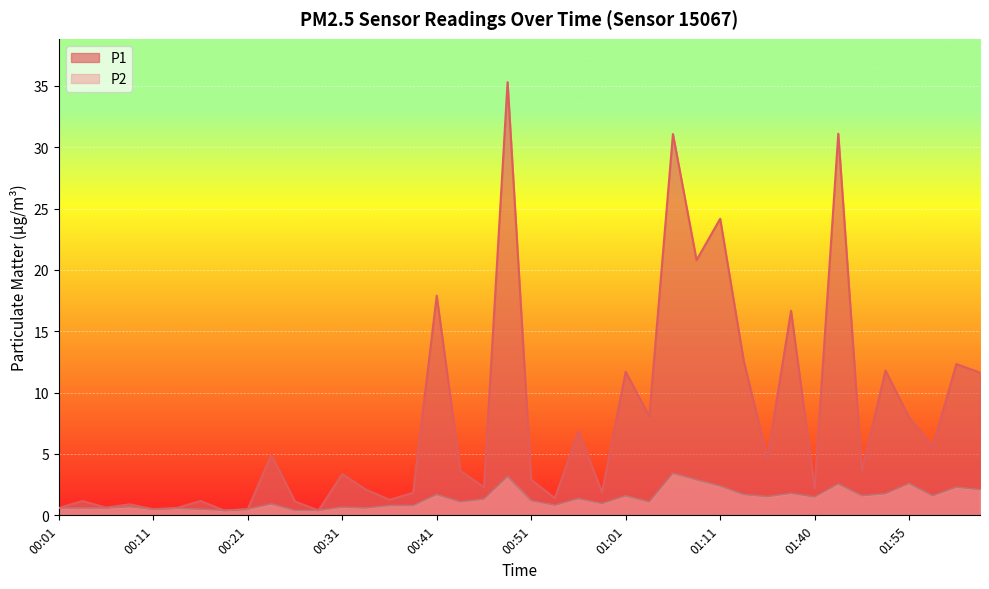

Reading left to right, transcribe all the data shown in this chart.

P1: 0.6	1.2	0.6	0.9	0.5	0.6	1.2	0.4	0.5	4.9	1.1	0.4	3.4	2.1	1.3	1.8	17.9	3.6	2.3	35.3	2.9	1.4	6.8	1.9	11.7	8.1	31.1	20.8	24.2	12.6	4.7	16.7	2.2	31.1	3.6	11.8	8.0	5.6	12.3	11.6
P2: 0.6	0.6	0.6	0.7	0.5	0.6	0.5	0.4	0.5	0.9	0.4	0.4	0.7	0.6	0.8	0.8	1.7	1.1	1.3	3.2	1.2	0.8	1.4	1.0	1.6	1.1	3.4	2.9	2.4	1.7	1.5	1.8	1.5	2.6	1.6	1.8	2.6	1.6	2.3	2.1